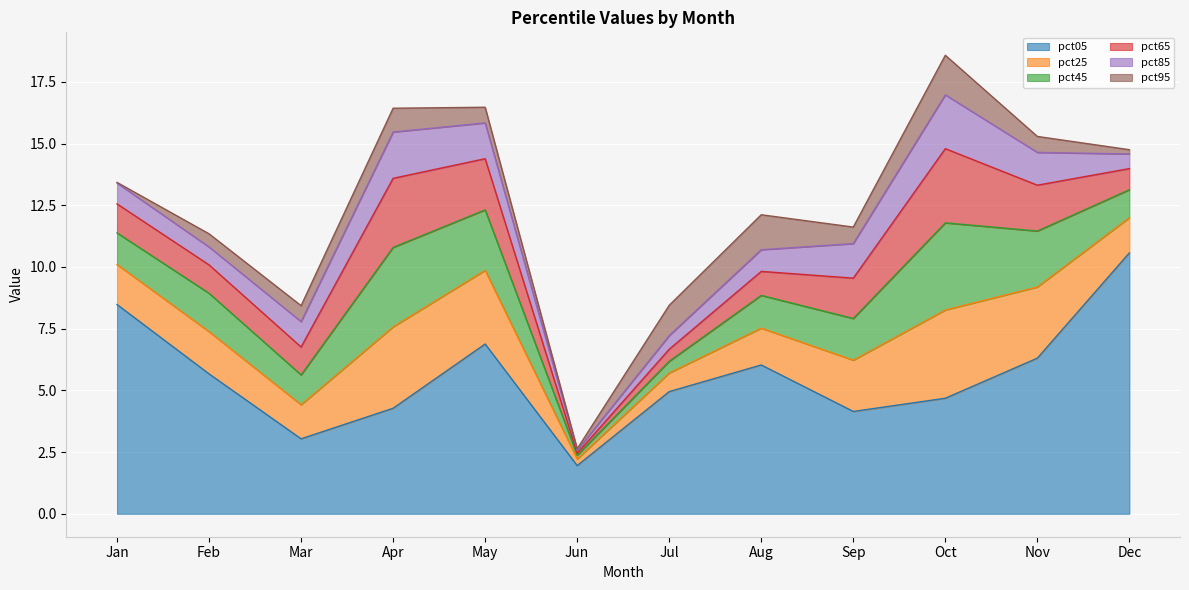

What is the difference between the second highest and second lowest values in the pct85 series?

1.3